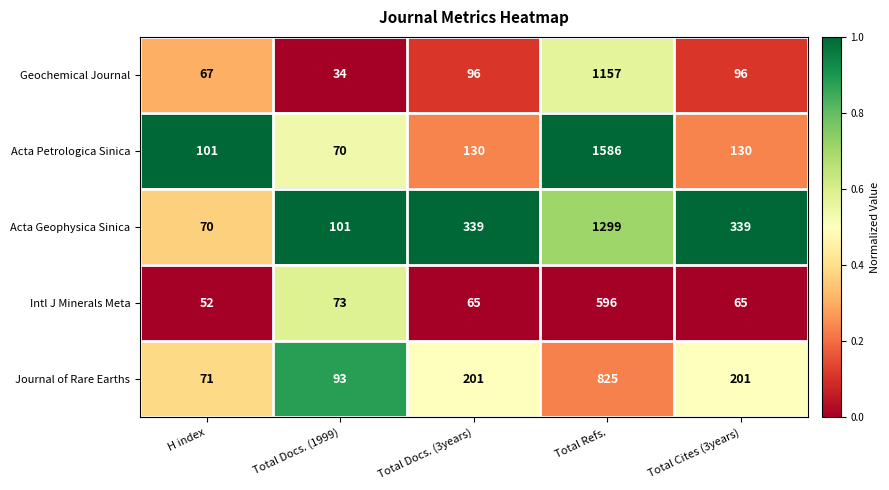

At which label does Intl J Minerals Meta first exceed 65?

Total Docs. (1999)